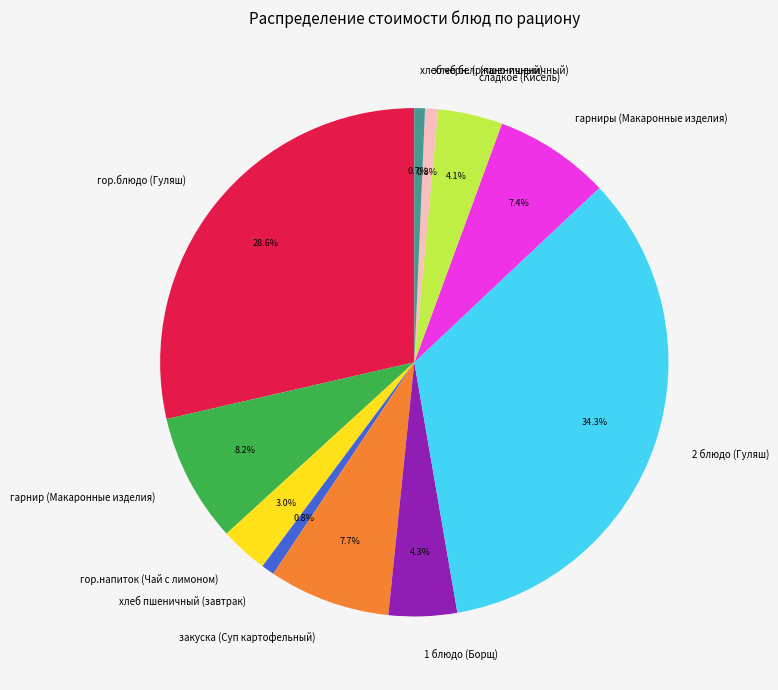

How much of the chart is everything except хлеб пшеничный (завтрак)?

99.2%